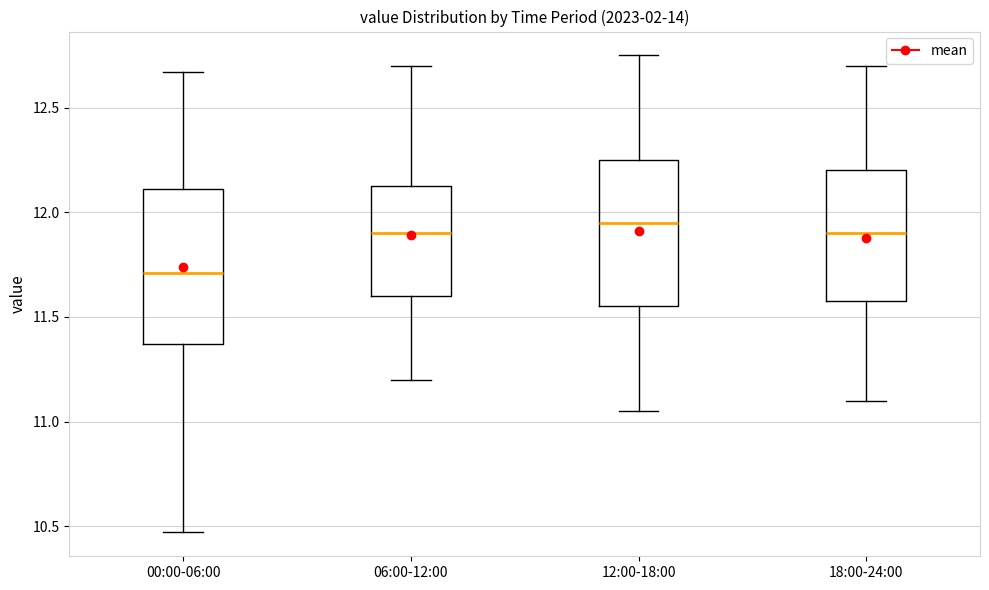

Reading left to right, transcribe this box plot: for each box, give where its median line is, the range the box spans, and where its two whiskers end, as read against the y-axis. The values are not printed on the chart, so give them approximately, as read against the axis.

00:00-06:00: median 11.70, box 11.35 to 12.10, whiskers 10.45 to 12.65
06:00-12:00: median 11.90, box 11.60 to 12.15, whiskers 11.20 to 12.70
12:00-18:00: median 11.95, box 11.55 to 12.25, whiskers 11.05 to 12.75
18:00-24:00: median 11.90, box 11.60 to 12.20, whiskers 11.10 to 12.70